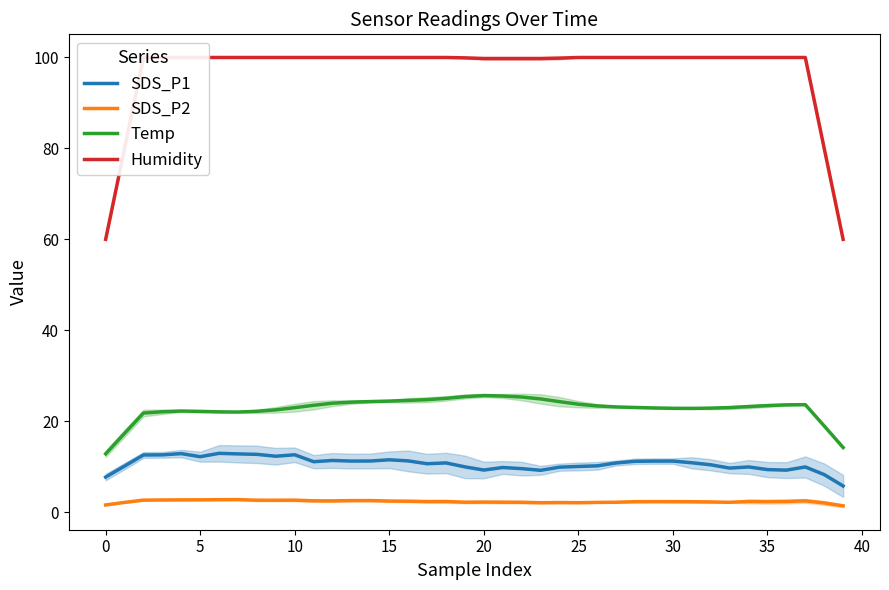

Which series has the largest total across all categories?

Humidity